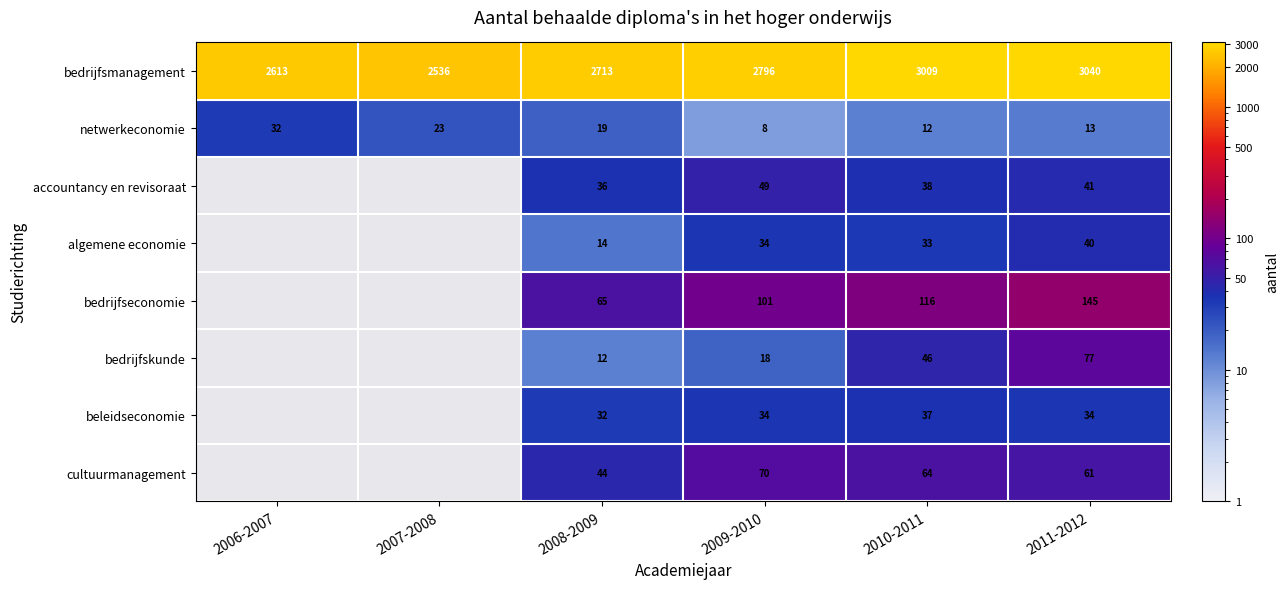

Is the value of bedrijfsmanagement at 2007-2008 greater than the value of bedrijfseconomie at 2011-2012?

Yes